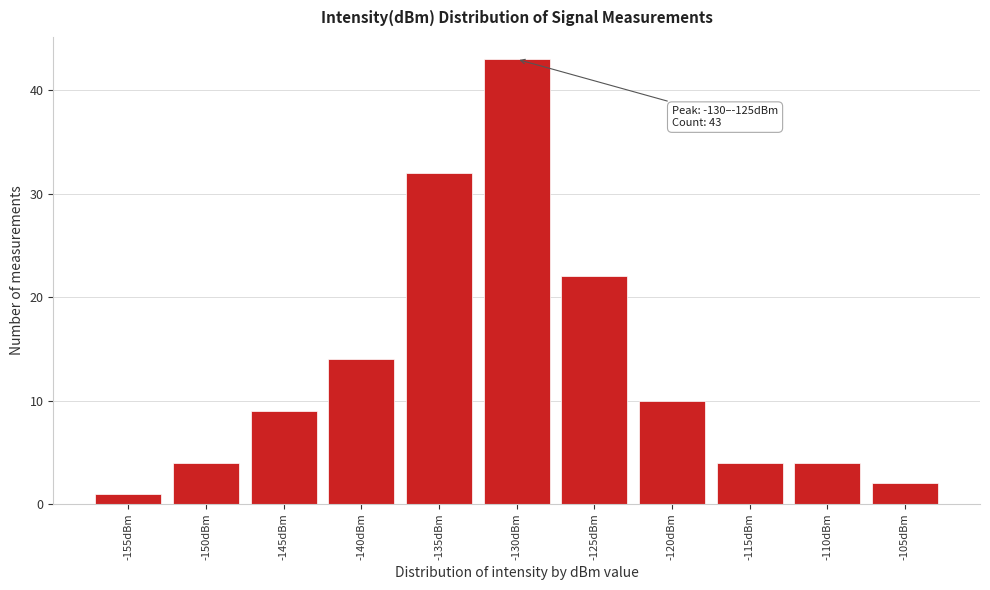

Reading left to right, extract all data points from this chart.

-155dBm=1	-150dBm=4	-145dBm=9	-140dBm=14	-135dBm=32	-130dBm=43	-125dBm=22	-120dBm=10	-115dBm=4	-110dBm=4	-105dBm=2